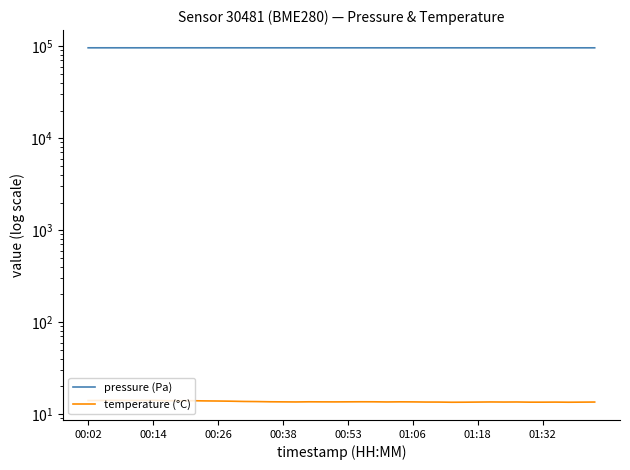

Between 9 and 22, which series saw the biggest shift?

pressure (Pa)